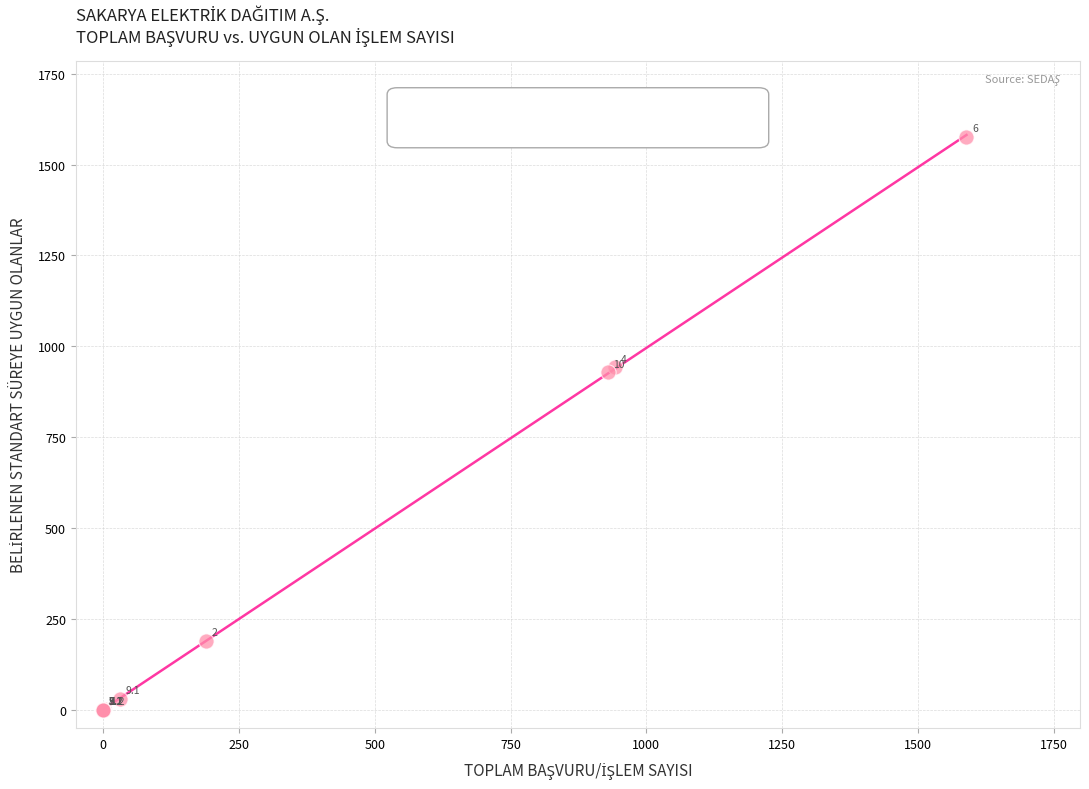

What Y value in the scatter plot is closest to 788?

929